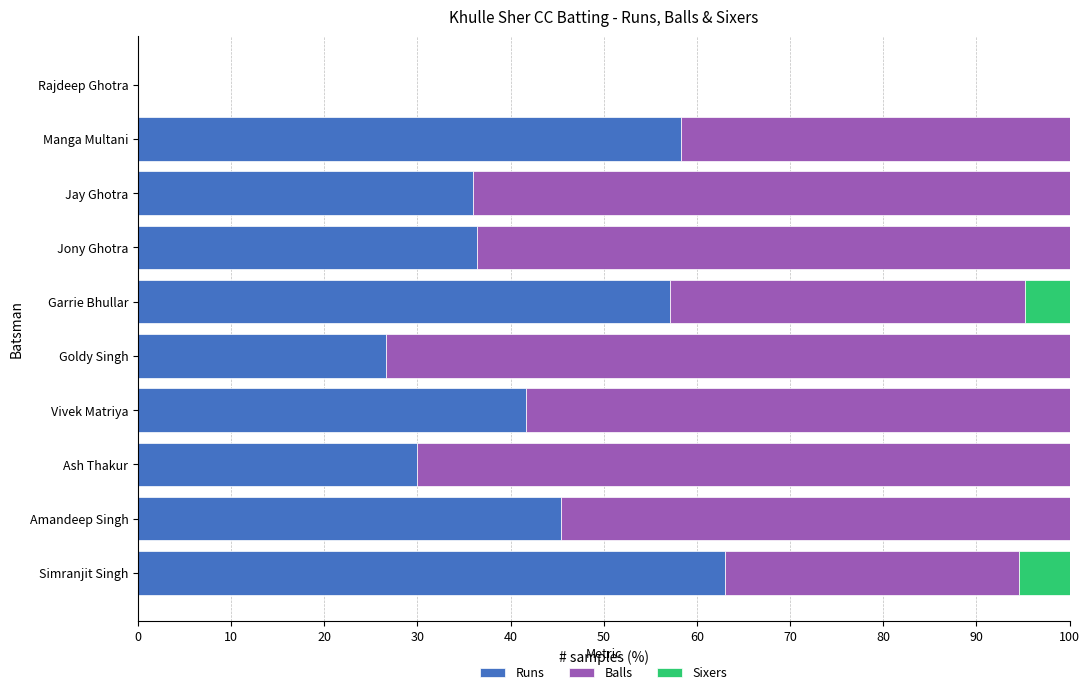

Which category has the highest value in the Runs series?

Simranjit Singh